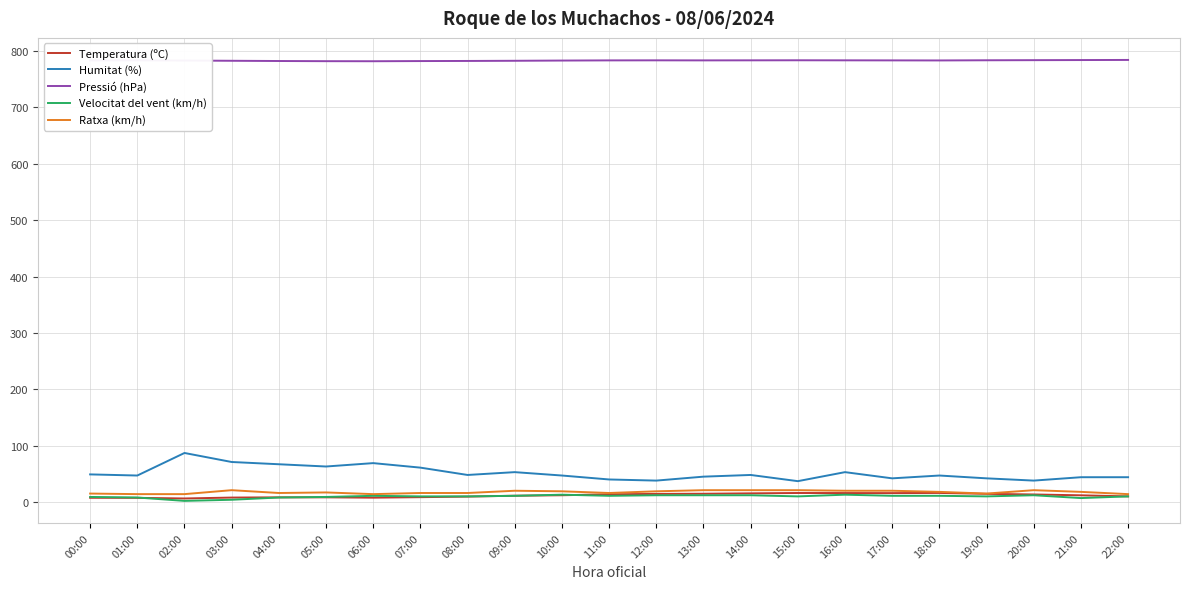

What position from the left is 03:00?

4